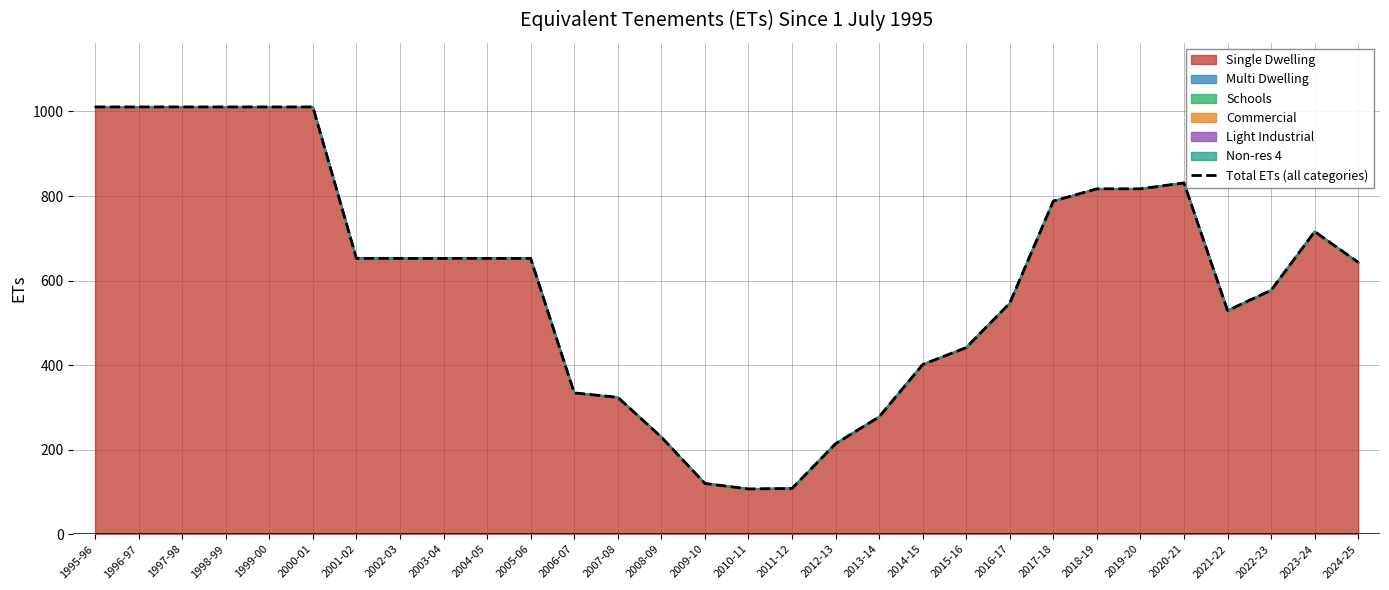

Reading left to right, transcribe all the data shown in this chart.

1010.8	1010.8	1010.8	1010.8	1010.8	1010.8	652.4	652.4	652.4	652.4	652.4	334.1	323.8	229.8	120.0	107.0	108.0	214.0	277.5	401.3	441.4	546.5	788.0	817.0	817.0	831.0	529.0	577.0	716.0	643.0